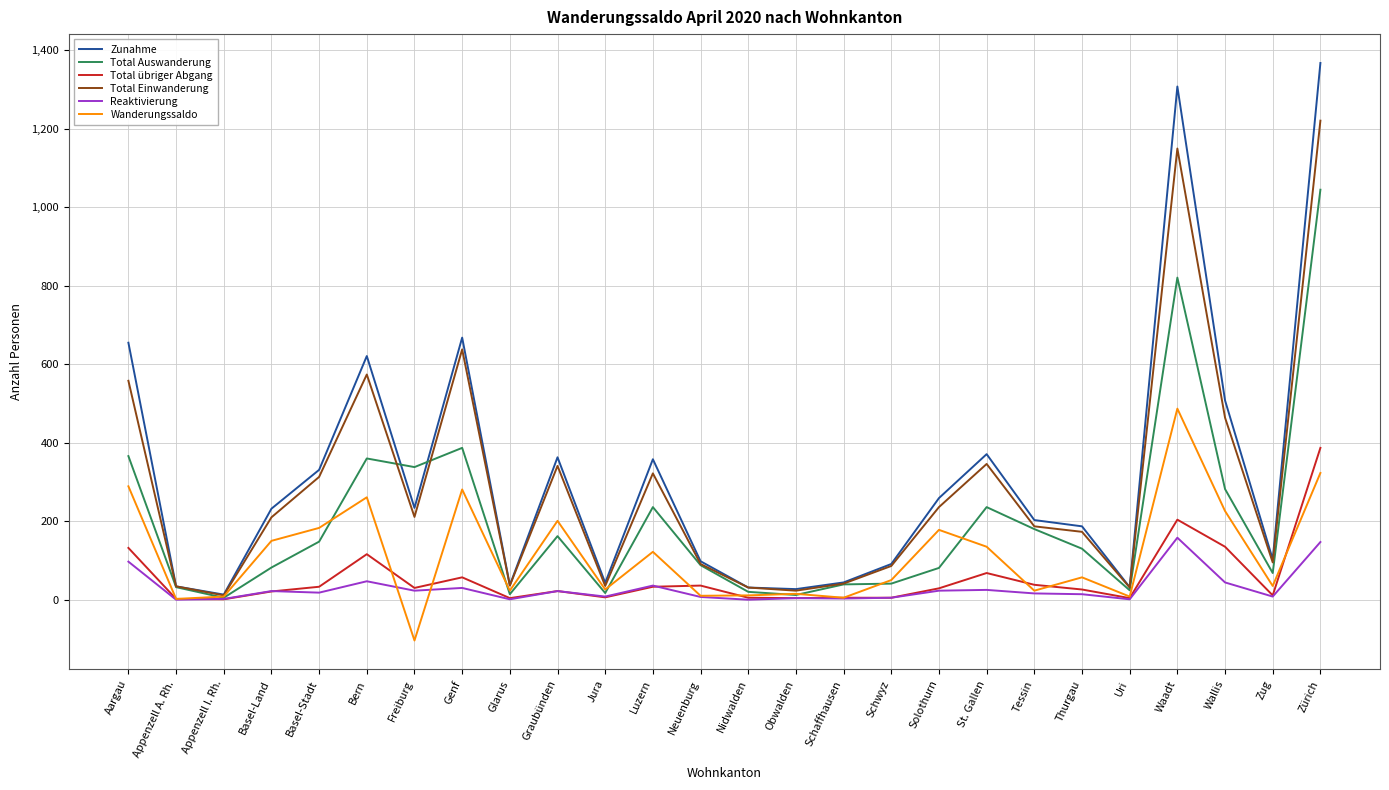

What is the spread (max minus min) of values at Schwyz?

86